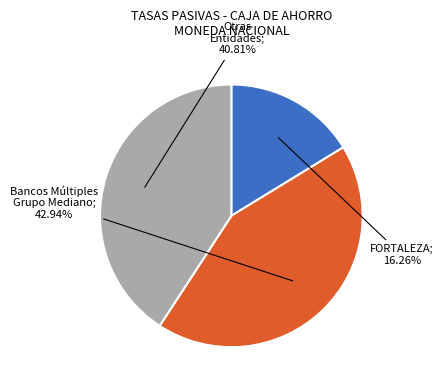

Is there any slice that represents more than half of the pie?

No